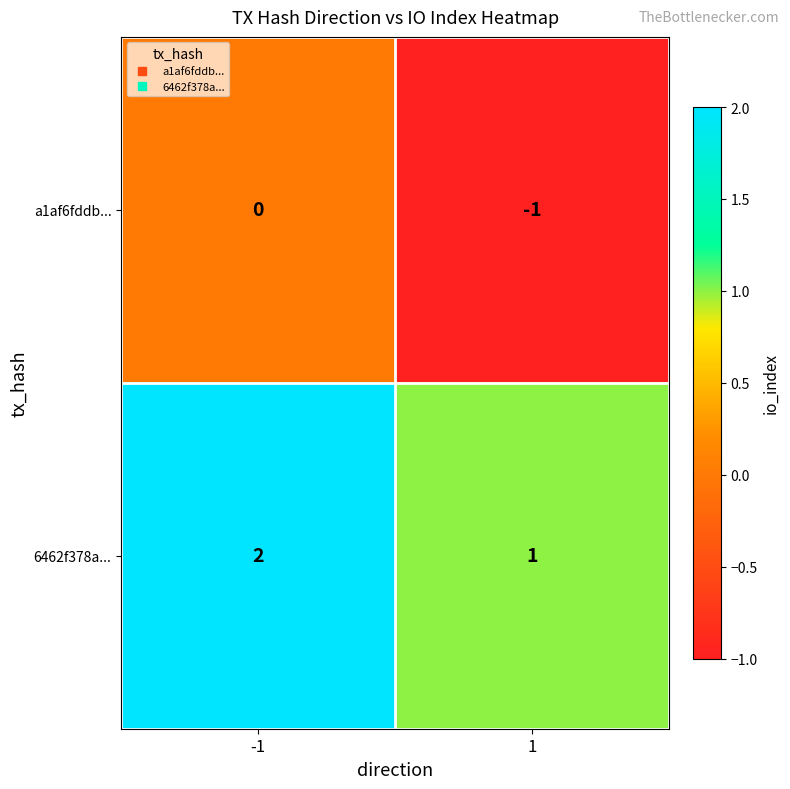

What is the total value across all series at -1?

2